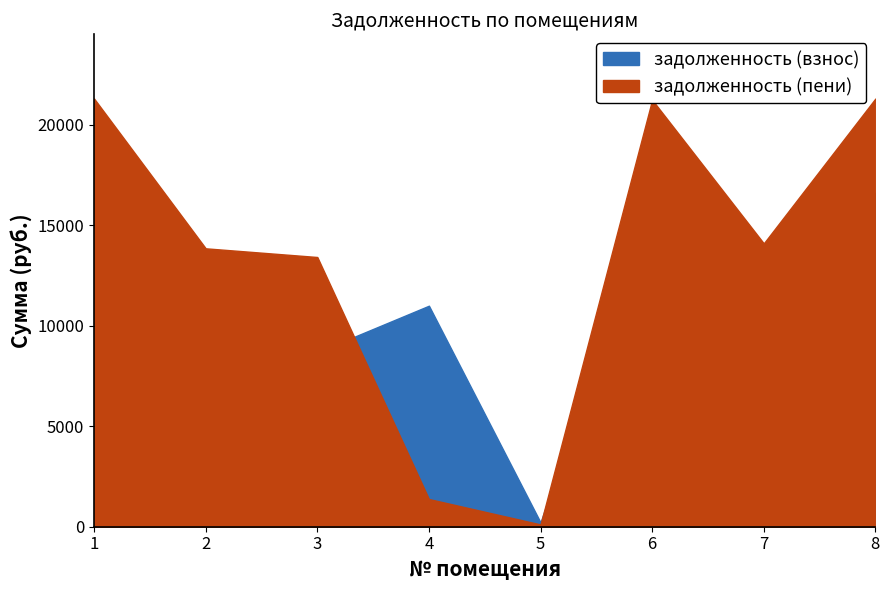

Does the chart have visible grid lines?

No